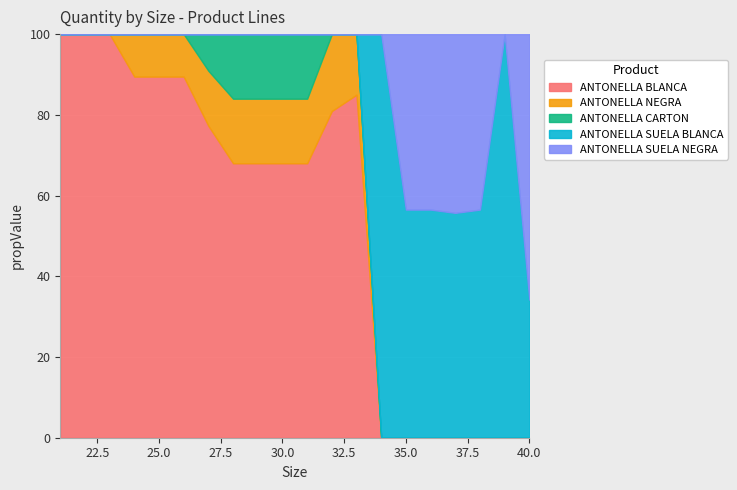

What is the maximum value for ANTONELLA BLANCA?

100.0